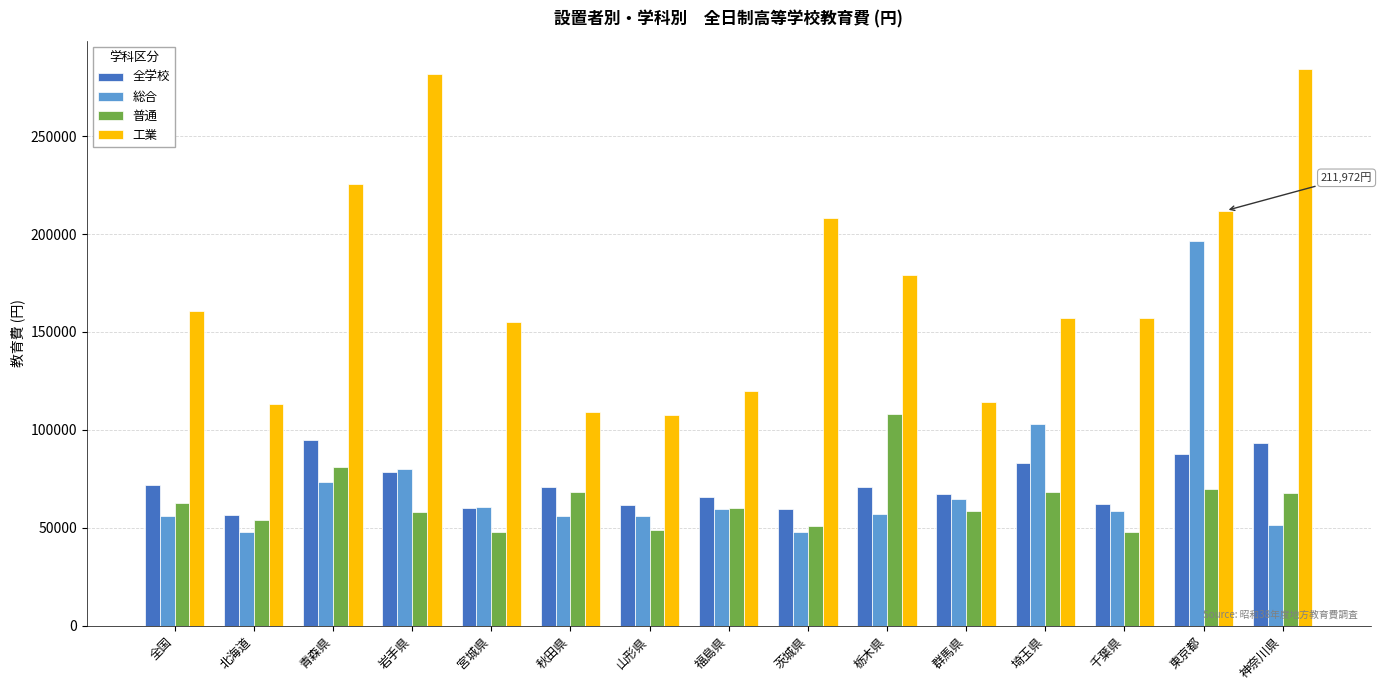

Which category has the highest value in the 工業 series?

神奈川県